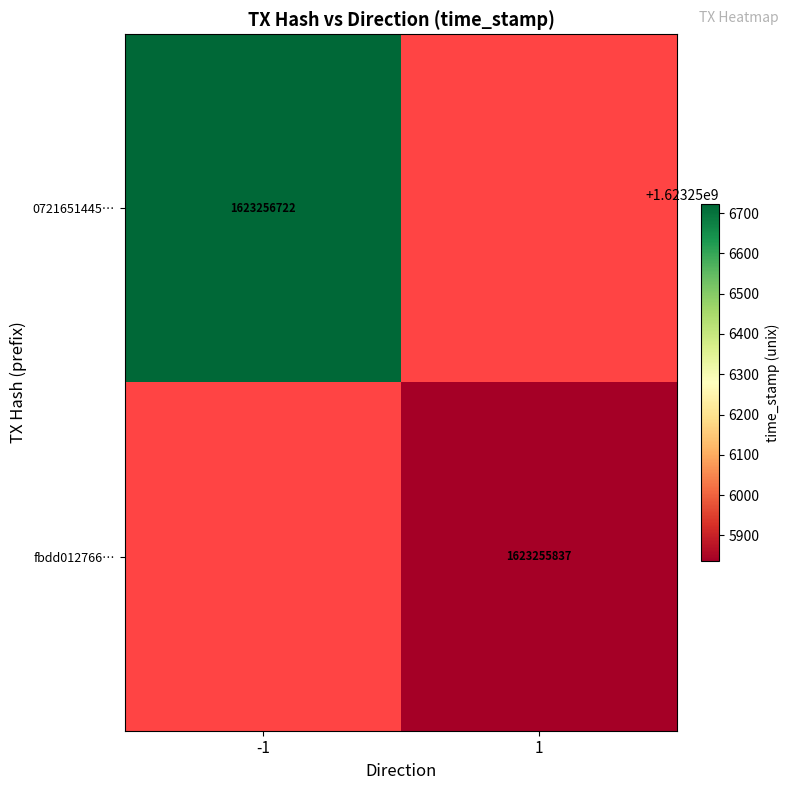

Which series has the largest range (max minus min)?

072165144566bc4712d528bbcb24be10dcdccbd